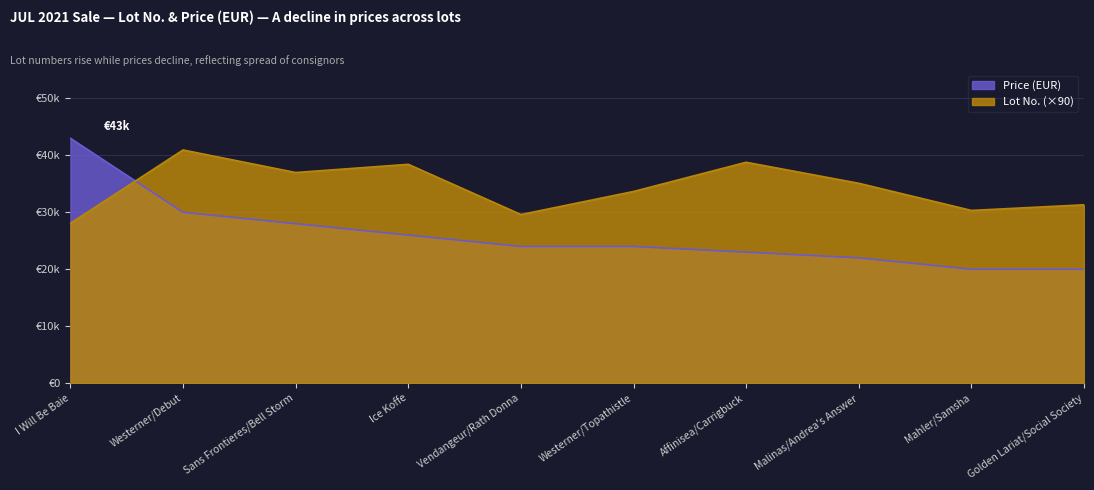

How many values in the Lot series are below 35100?

5